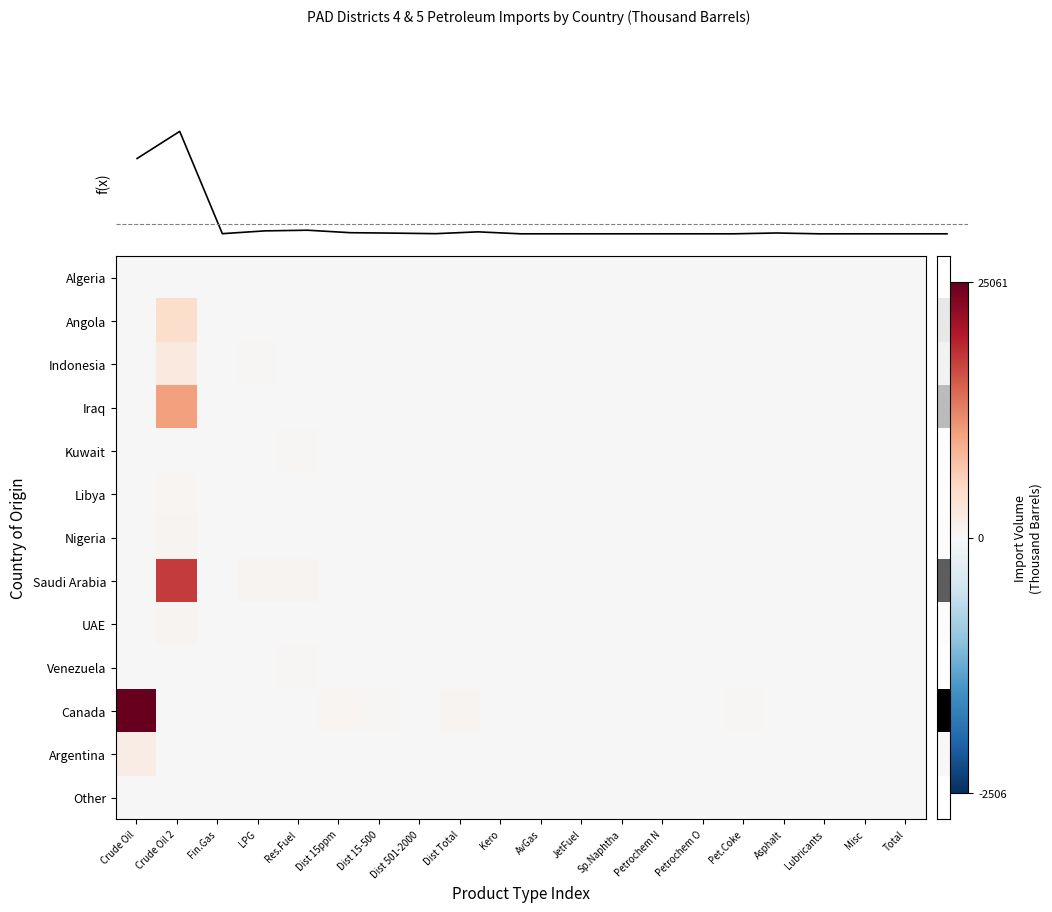

What is the greatest value displayed?

25061